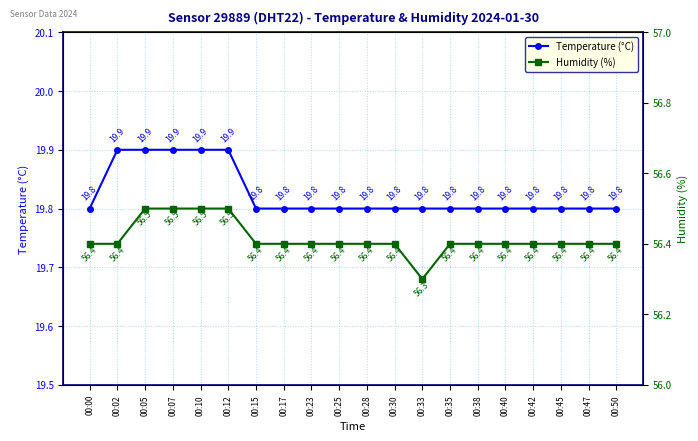

How many Temperature (°C) values are between 19 and 20?

20